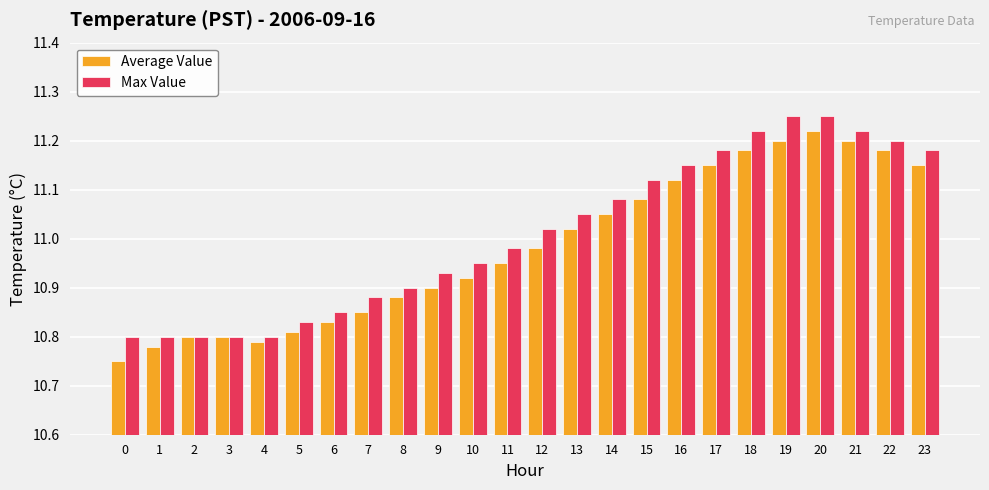

Where does the Max Value series first go above 11?

12